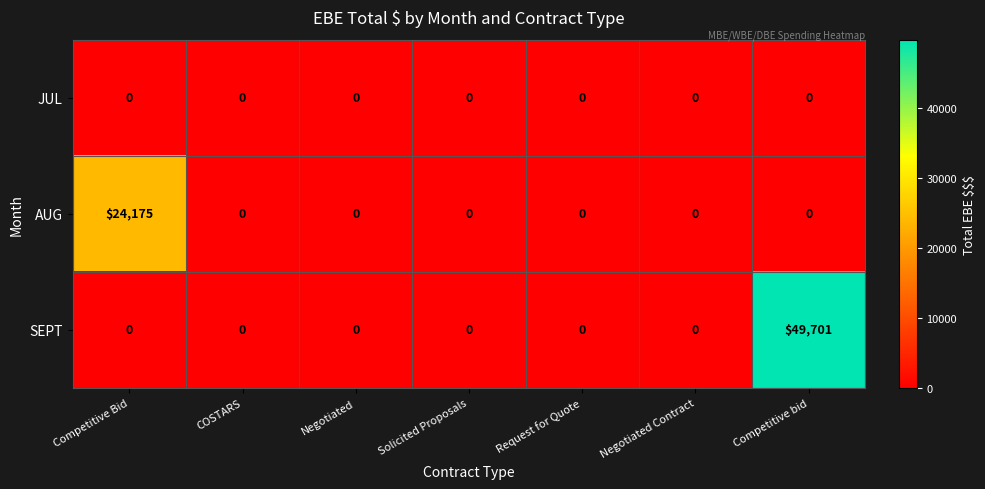

Which category has the highest value in the AUG series?

Competitive Bid